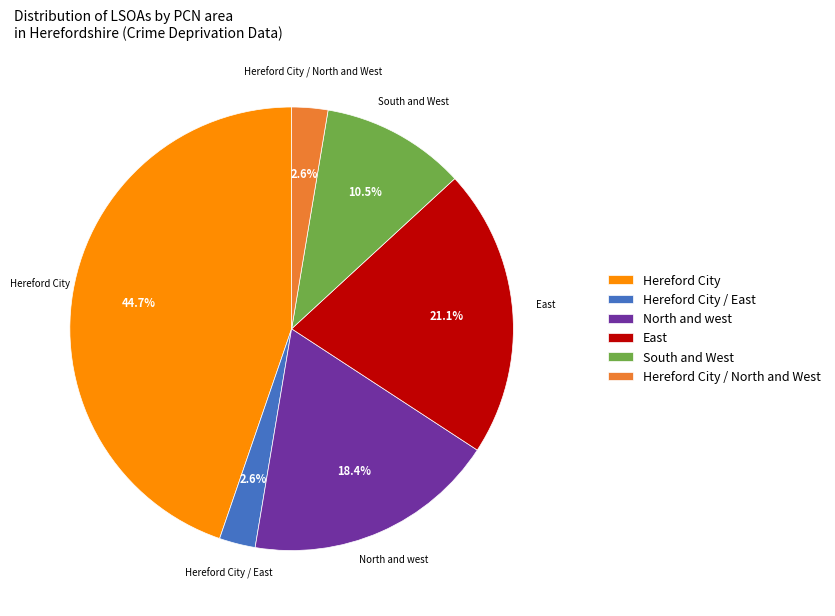

How many slices are in this pie chart?

6